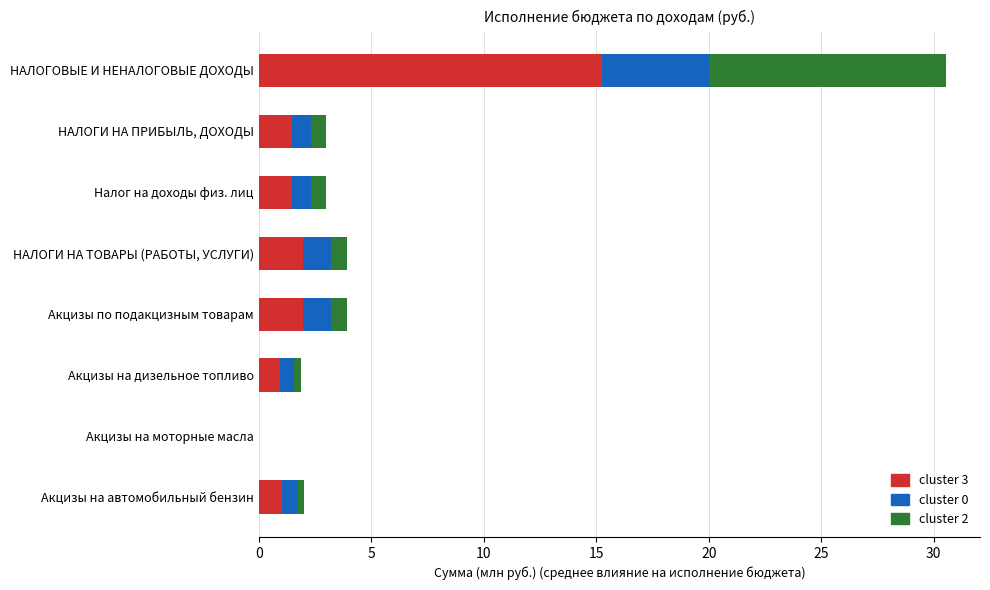

What is the highest value of the cluster 3 series?

15.3